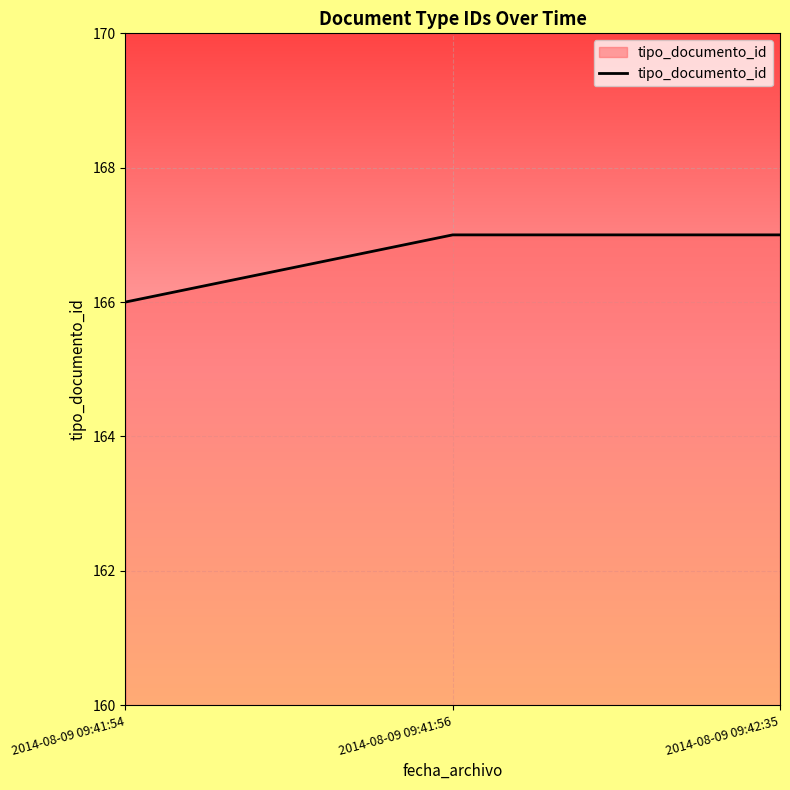

What is the maximum value shown in the chart?

167